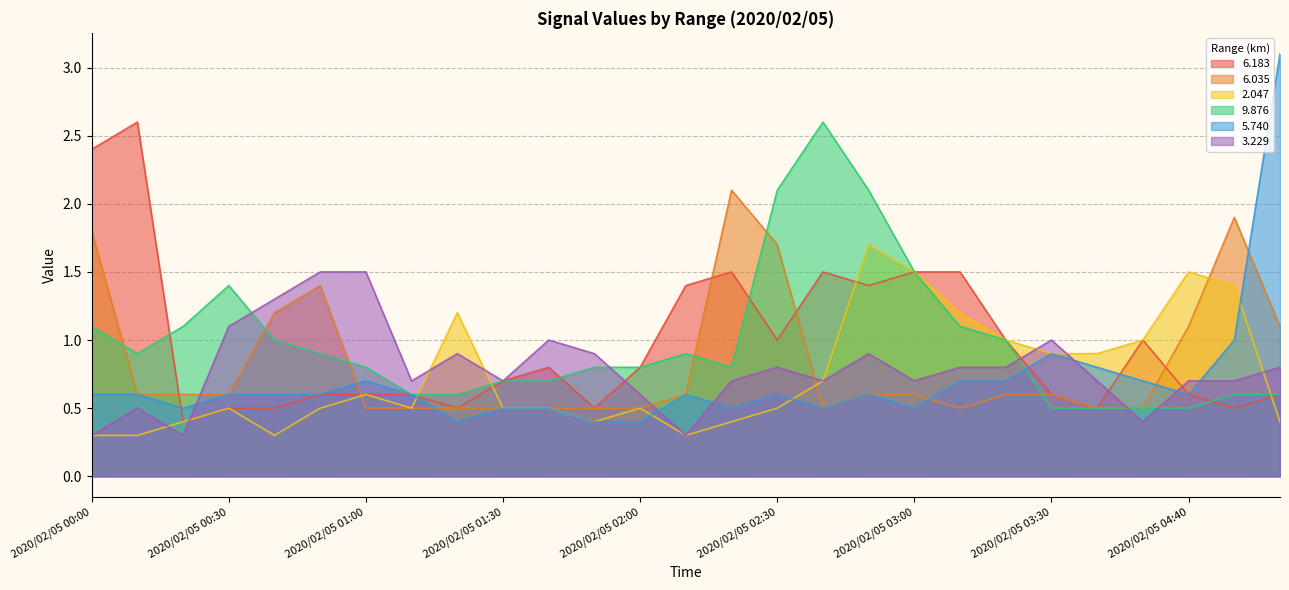

Which category has the lowest value in the   3.229 series?

2020/02/05 00:00